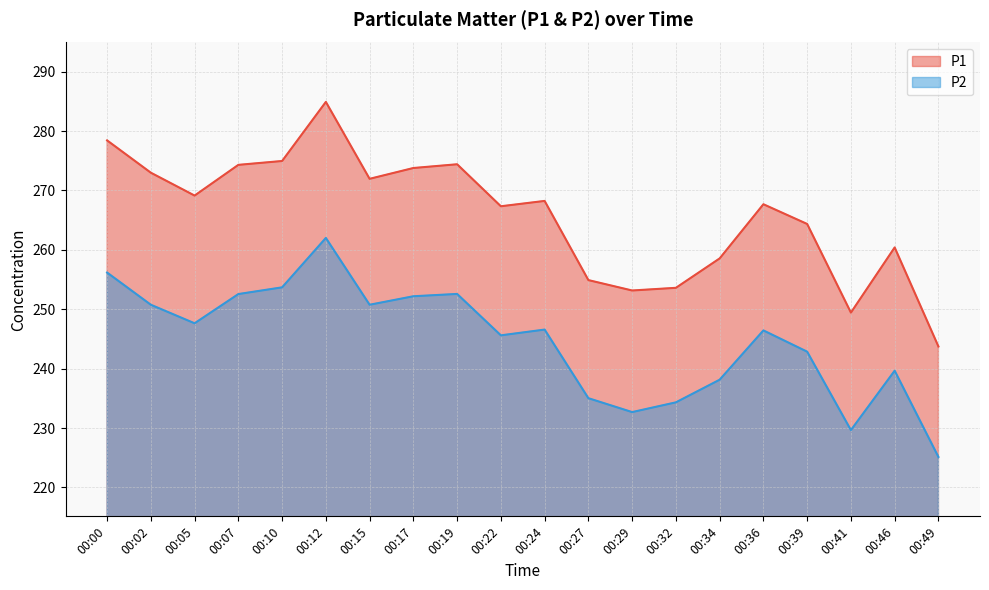

List the labels in order of P1 value, largest first.

00:12, 00:00, 00:10, 00:19, 00:07, 00:17, 00:02, 00:15, 00:05, 00:24, 00:36, 00:22, 00:39, 00:46, 00:34, 00:27, 00:32, 00:29, 00:41, 00:49